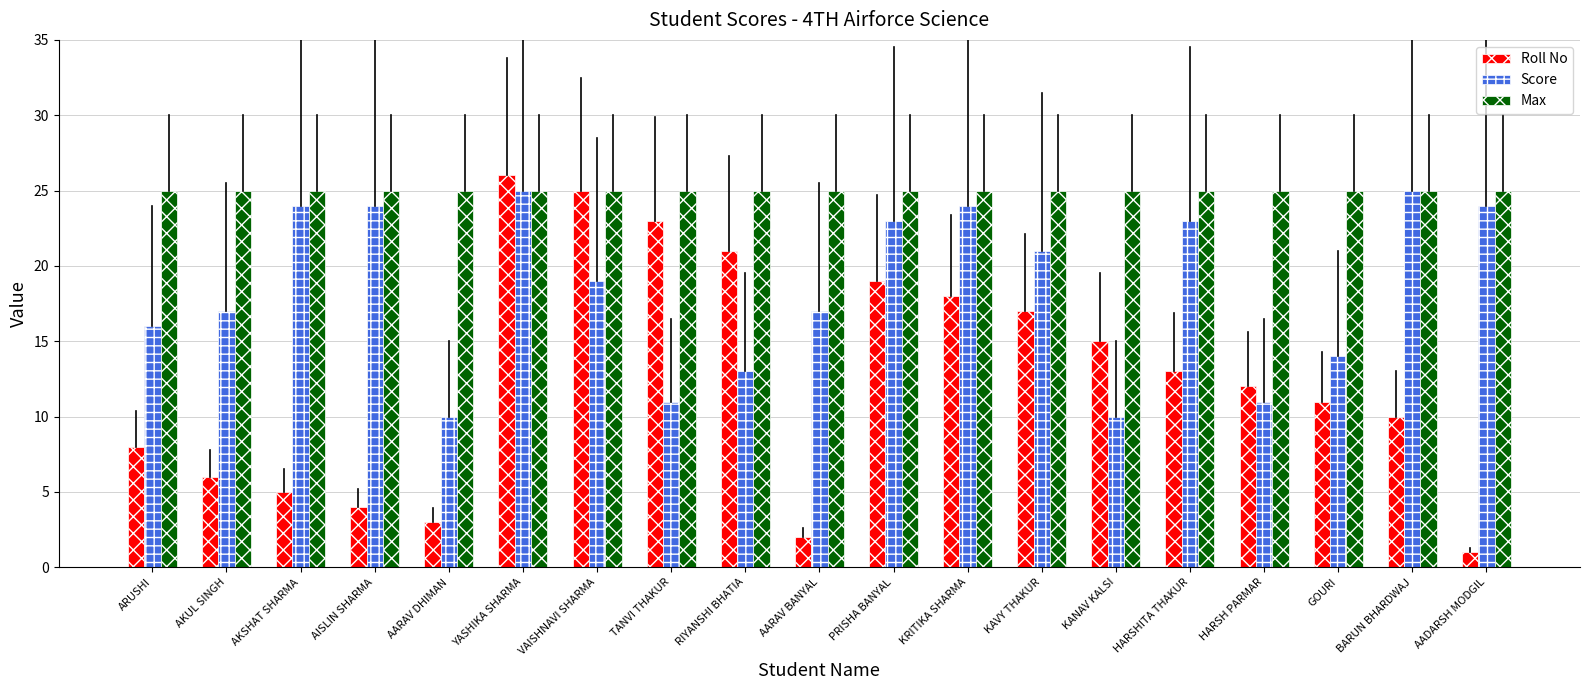

What is the difference between the highest and lowest values at ARUSHI?

17